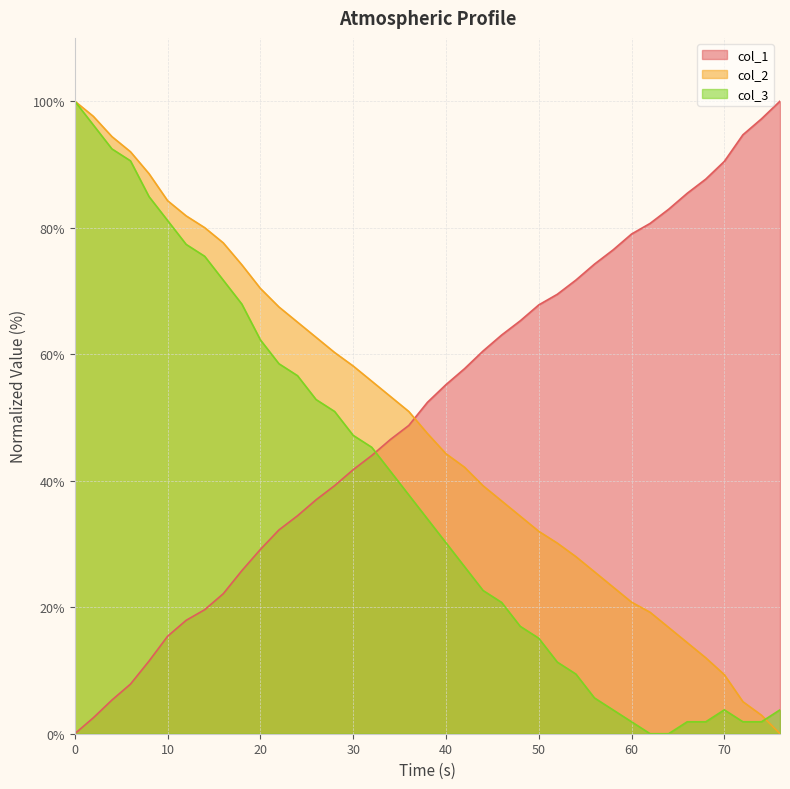

Reading left to right, list all the values displayed in this chart.

col_1: 0.0	2.5	5.3	7.8	11.5	15.4	17.9	19.6	22.1	25.8	29.1	32.2	34.5	37.0	39.2	41.7	44.0	46.5	48.7	52.4	55.2	57.7	60.5	63.0	65.3	67.8	69.5	71.7	74.2	76.5	79.0	80.7	82.9	85.4	87.7	90.5	94.7	97.2	100.0
col_2: 100.0	97.6	94.4	92.0	88.5	84.3	81.9	80.0	77.6	74.1	70.4	67.5	65.1	62.7	60.3	58.1	55.7	53.3	50.9	47.5	44.3	42.1	39.2	36.8	34.4	32.0	30.1	28.0	25.6	23.2	20.8	19.2	16.8	14.4	12.0	9.3	5.1	2.9	0.0
col_3: 100.0	96.2	92.5	90.6	84.9	81.1	77.4	75.5	71.7	67.9	62.3	58.5	56.6	52.8	50.9	47.2	45.3	41.5	37.7	34.0	30.2	26.4	22.6	20.8	17.0	15.1	11.3	9.4	5.7	3.8	1.9	0.0	0.0	1.9	1.9	3.8	1.9	1.9	3.8